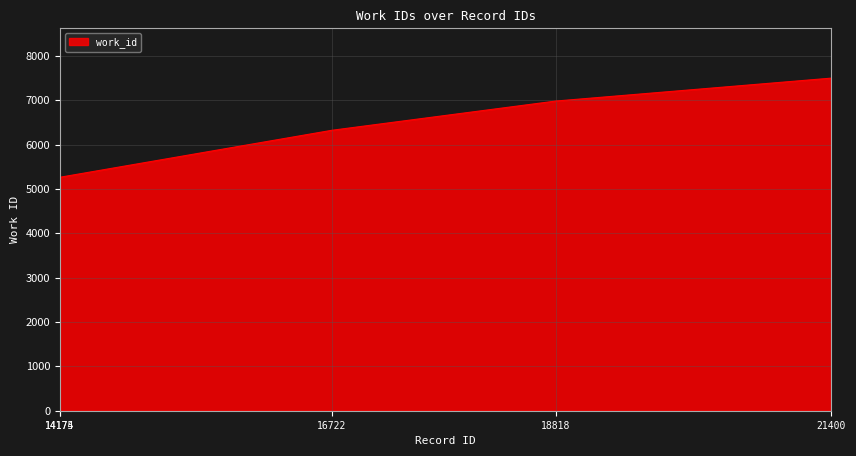

What is the maximum value shown in the chart?

7499